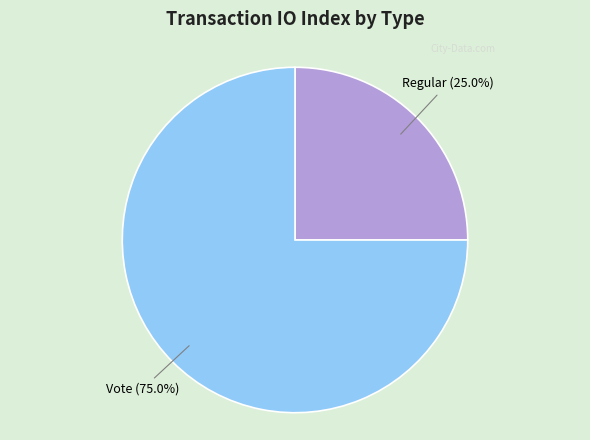

Does any single category account for the majority?

Yes